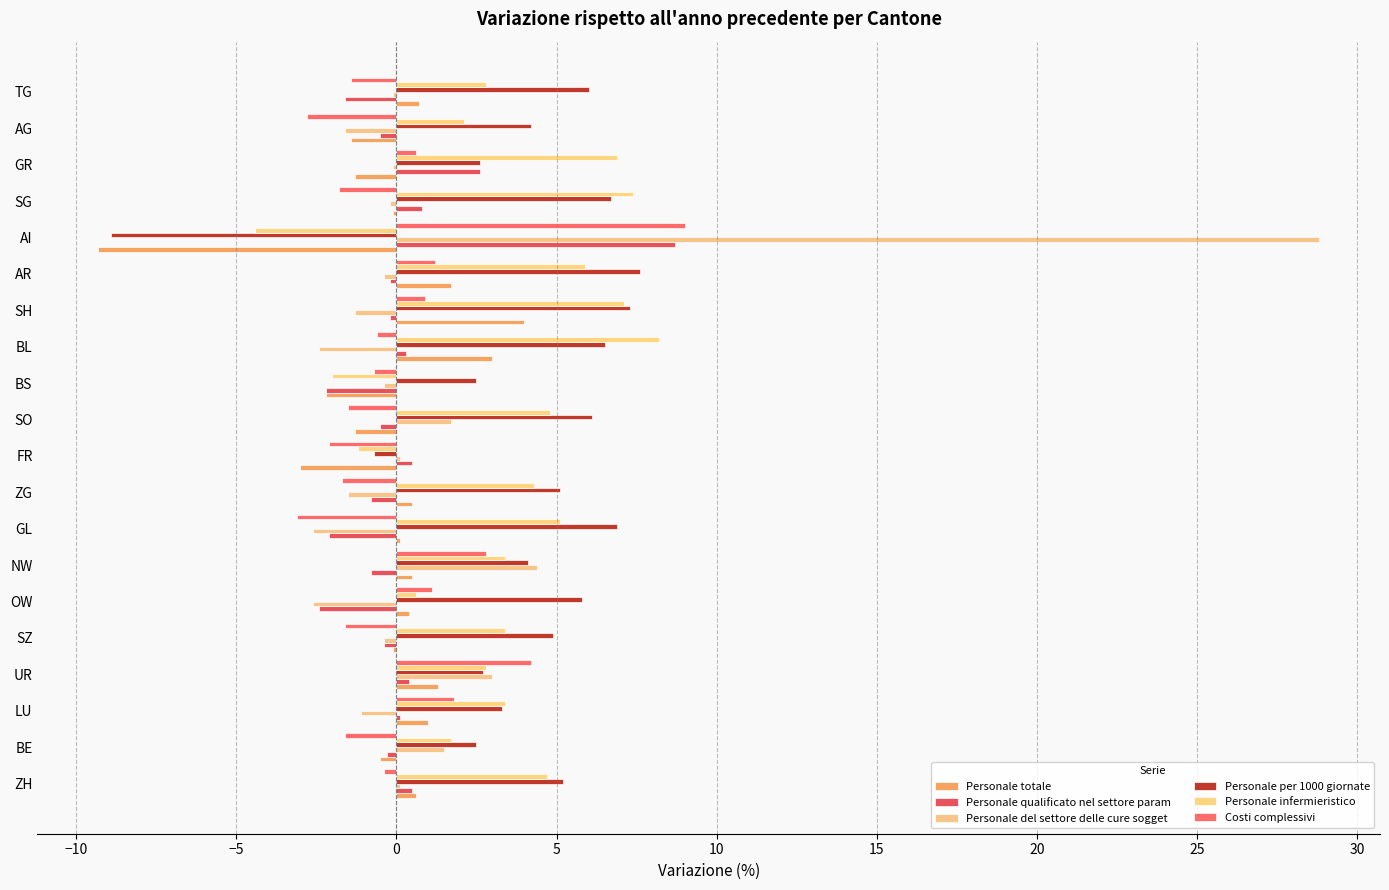

What is the difference between the maximum and minimum values in the Personale totale series?

13.3